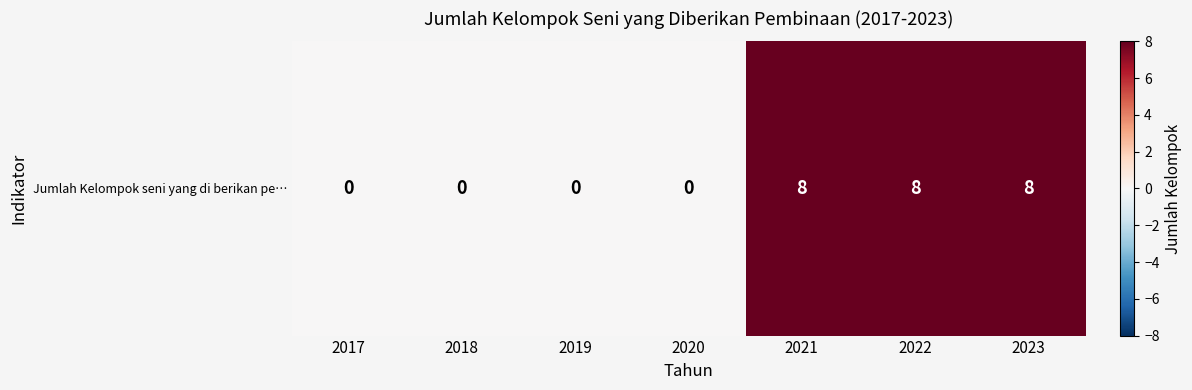

Reading left to right, transcribe all the data shown in this chart.

2017=0	2018=0	2019=0	2020=0	2021=8	2022=8	2023=8